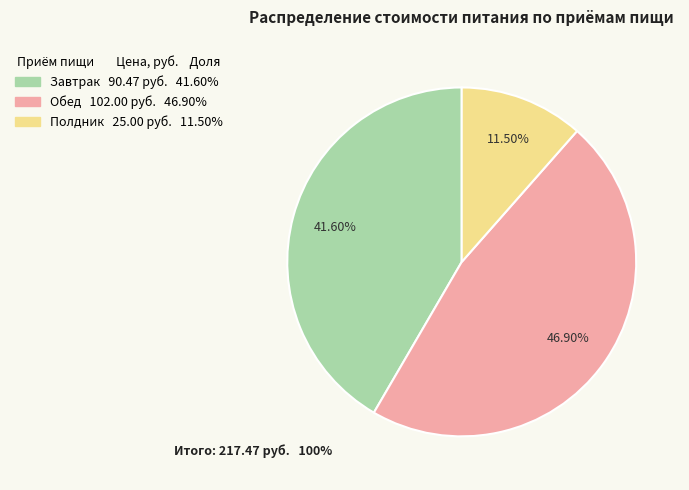

How many segments does this pie chart have?

3